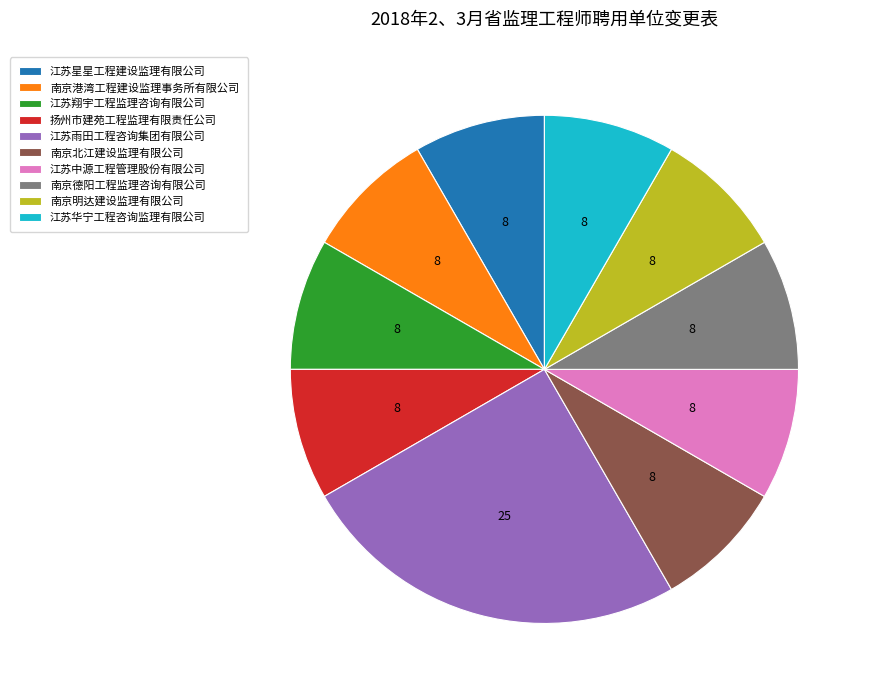

True or false: 江苏翔宇工程监理咨询有限公司 accounts for 1% of the total.

False